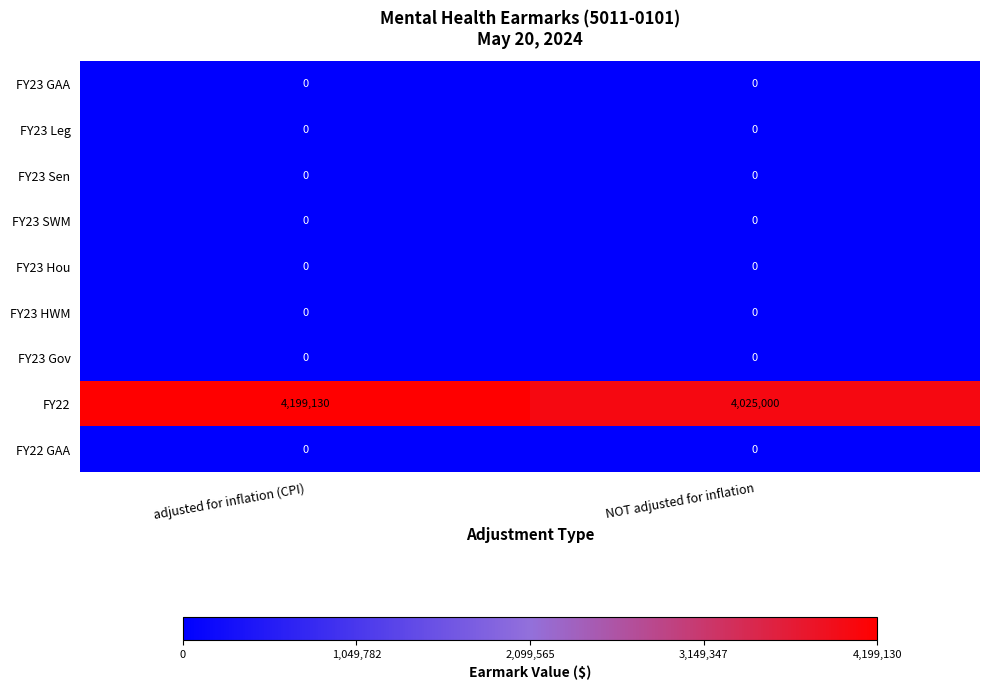

Which series has the largest total across all categories?

FY22